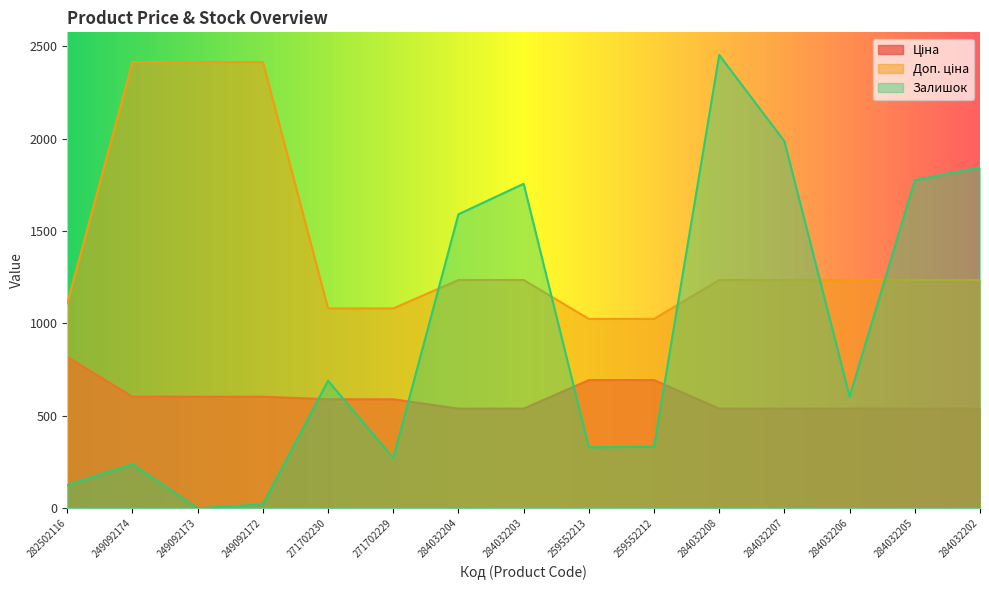

Which series has the largest range (max minus min)?

Залишок